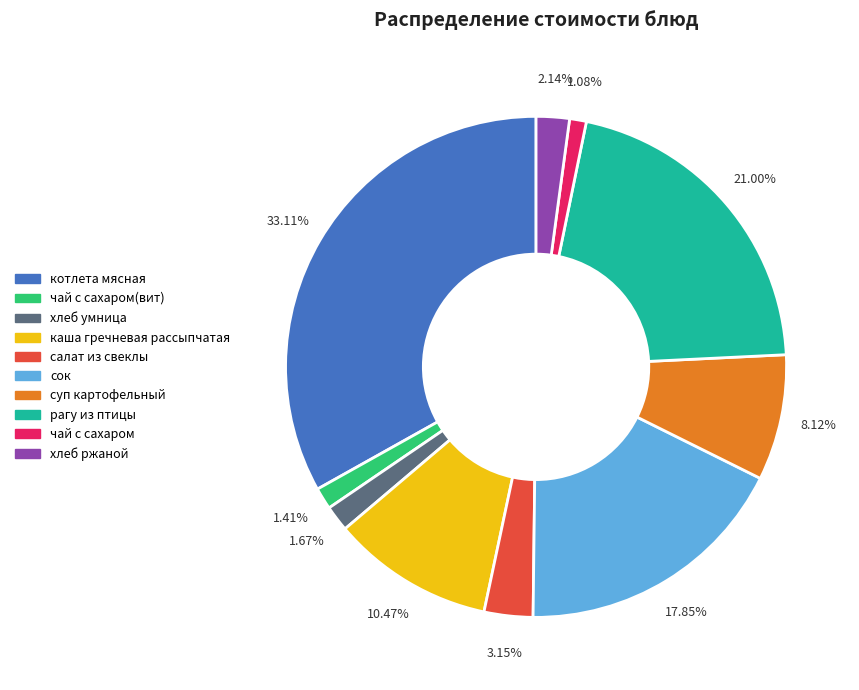

How many slices are in this pie chart?

10